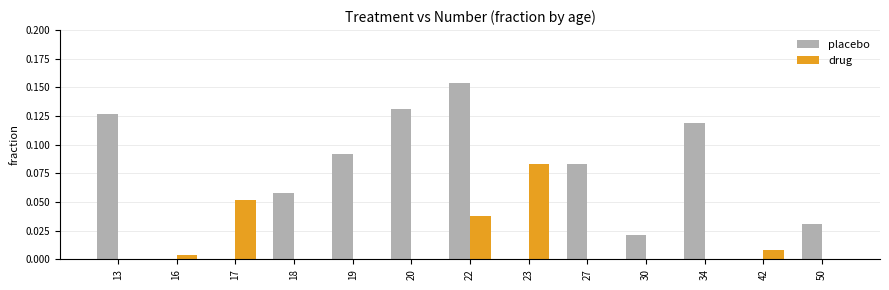

Which series has the largest total across all categories?

placebo